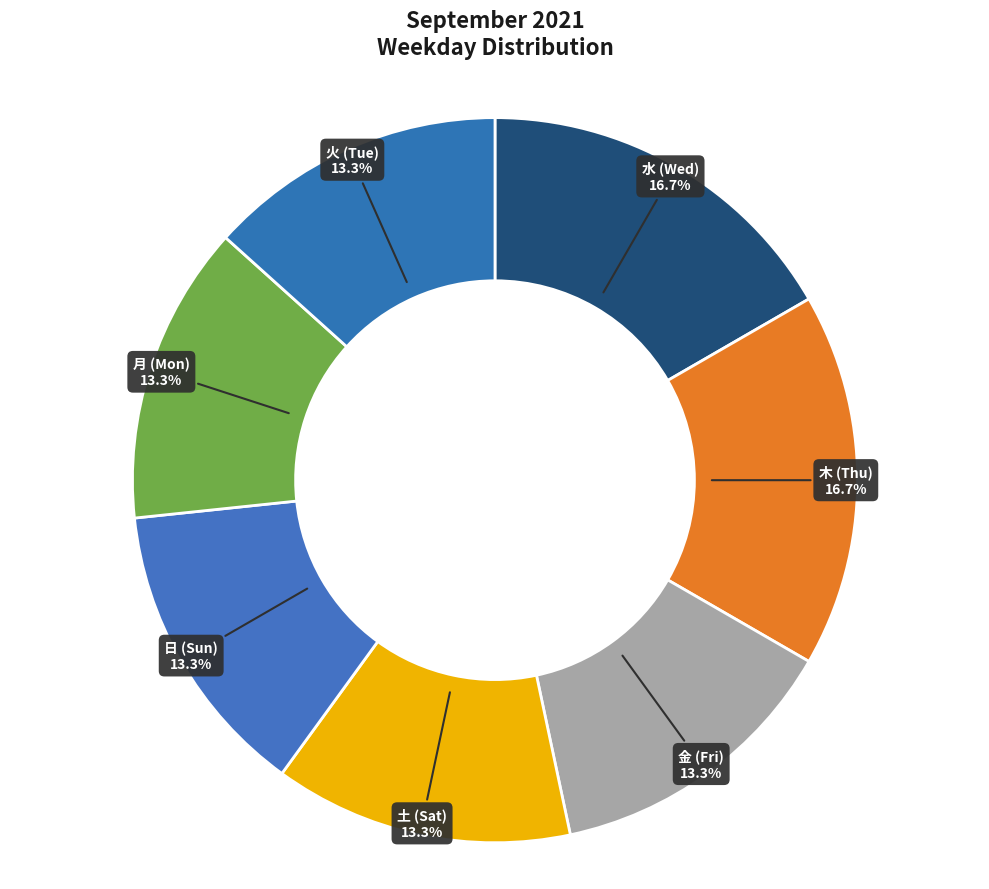

Combined, what portion of the pie is 金 (Fri) and 水 (Wed)?

30.0%